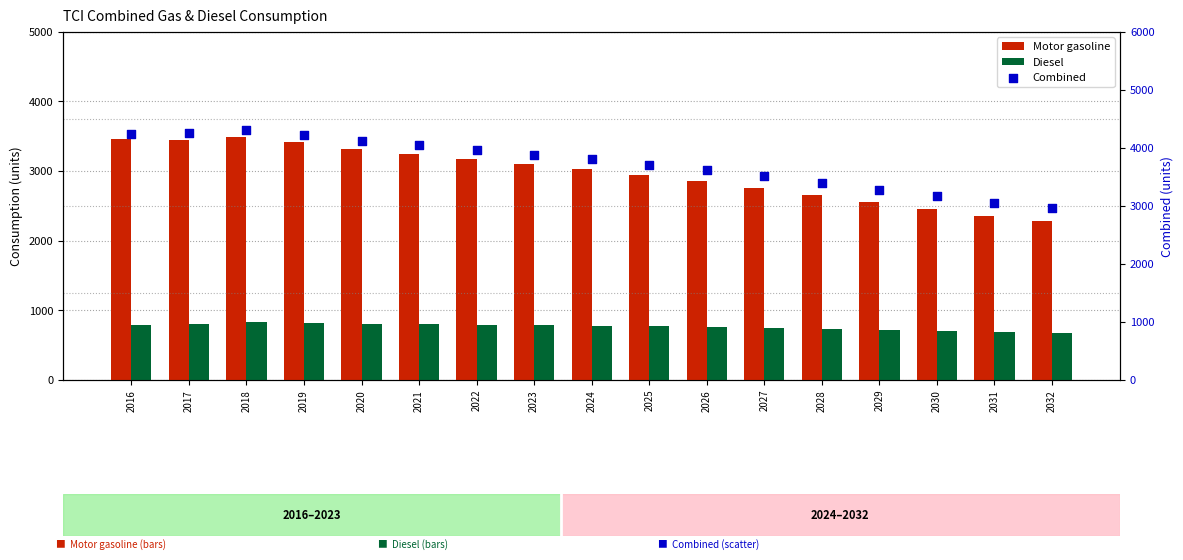

What is the total value across all series at 2028?

6792